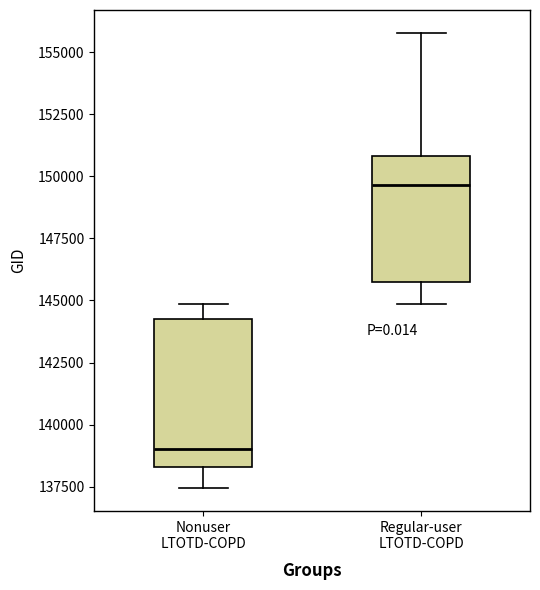

Reading left to right, read every box against the y-axis: the position of its median line, the range the box covers, and the ends of its whiskers. The values are not printed on the chart, so give them approximately, as read against the axis.

Nonuser LTOTD-COPD: median 139000, box 138500 to 144500, whiskers 137500 to 145000
Regular-user LTOTD-COPD: median 149500, box 146000 to 151000, whiskers 145000 to 156000